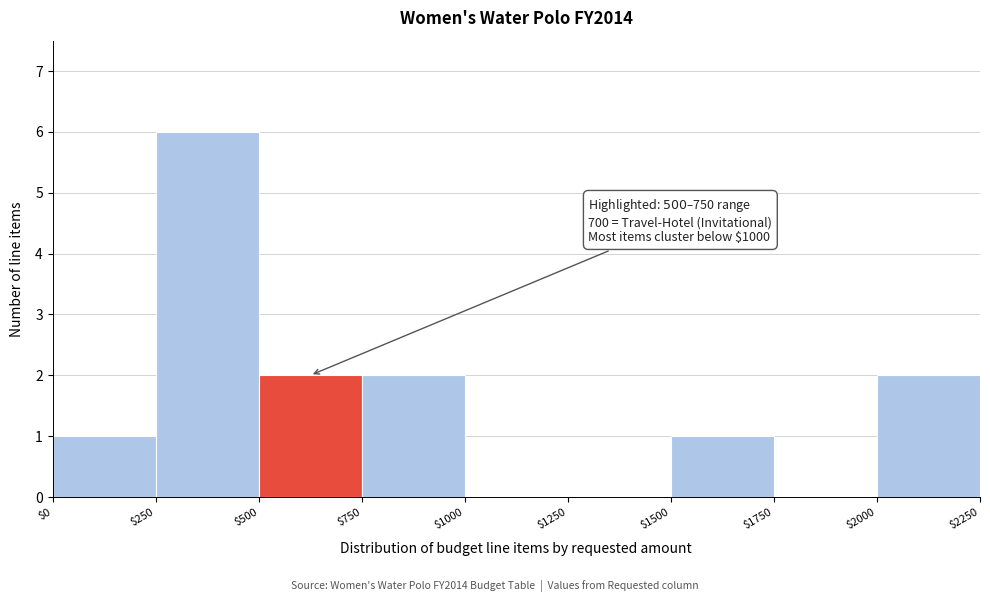

Which range on the x-axis has the tallest bar?

$250 to $500